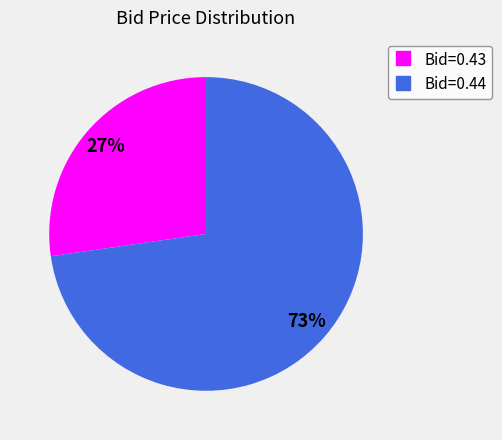

To the nearest percent, what is the average slice percentage?

50%